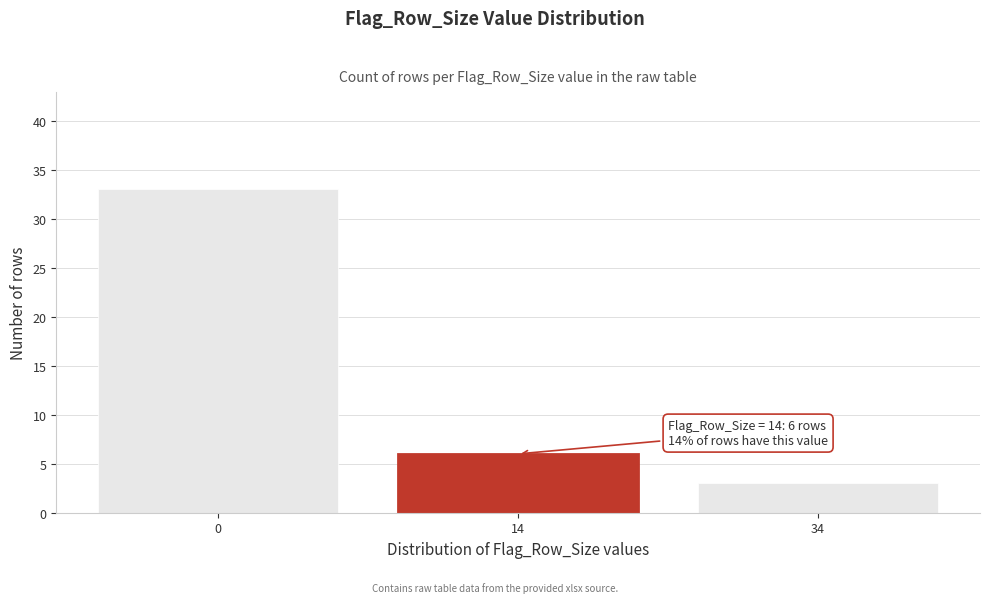

Reading left to right, extract all data points from this chart.

33	6	3